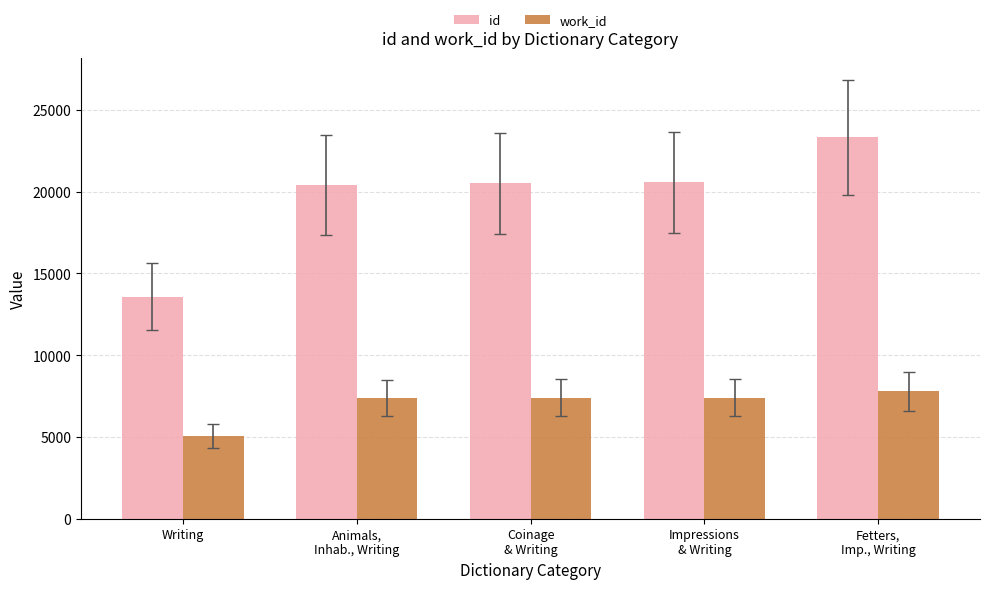

Rank the series at Coinage
& Writing from highest to lowest value.

id, work_id